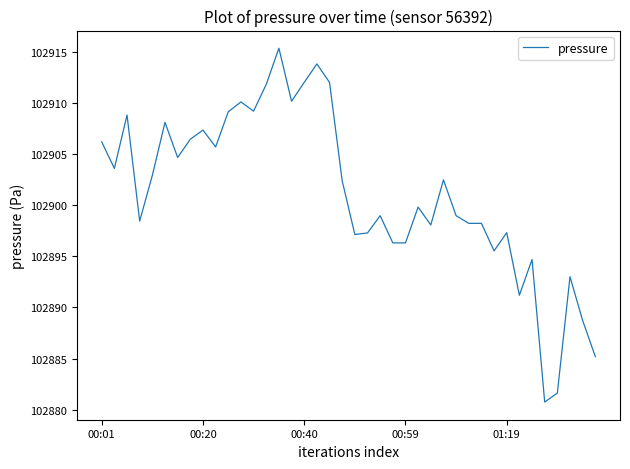

What is the smallest value displayed?

102880.8